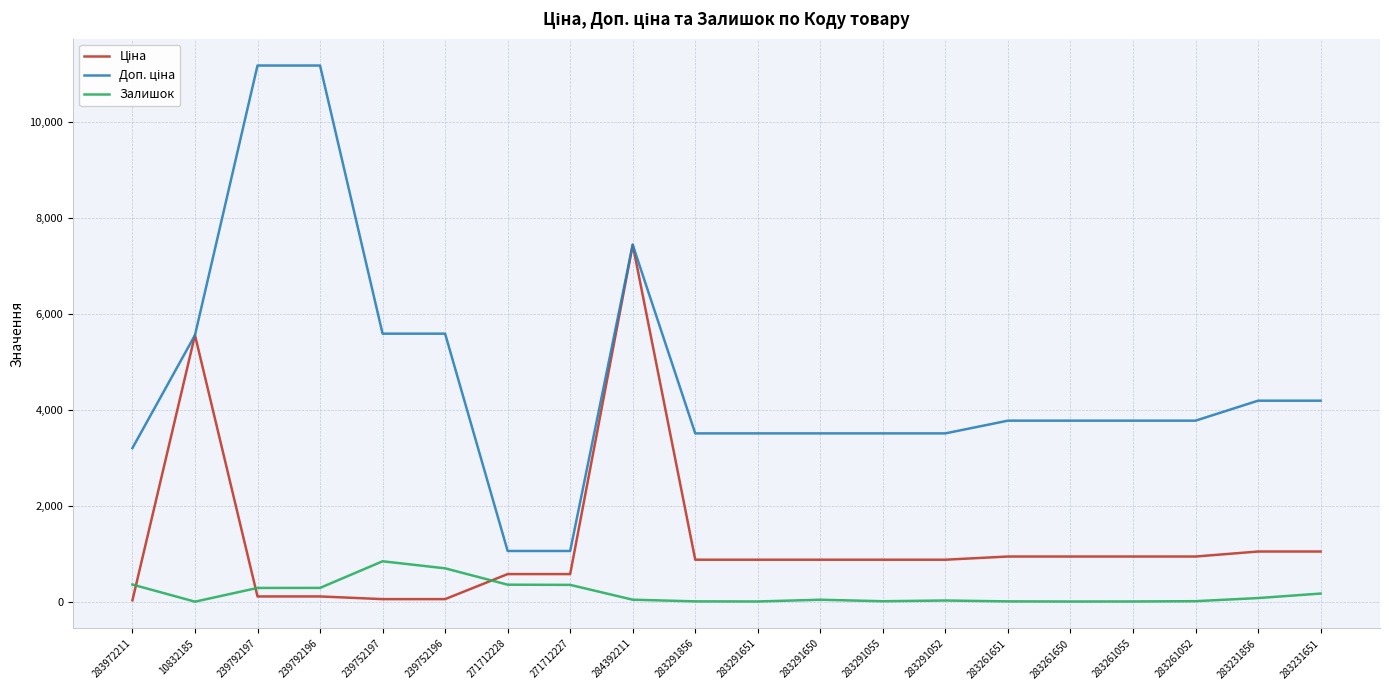

The Залишок series shows 27.0 at 283291052. True or false?

True